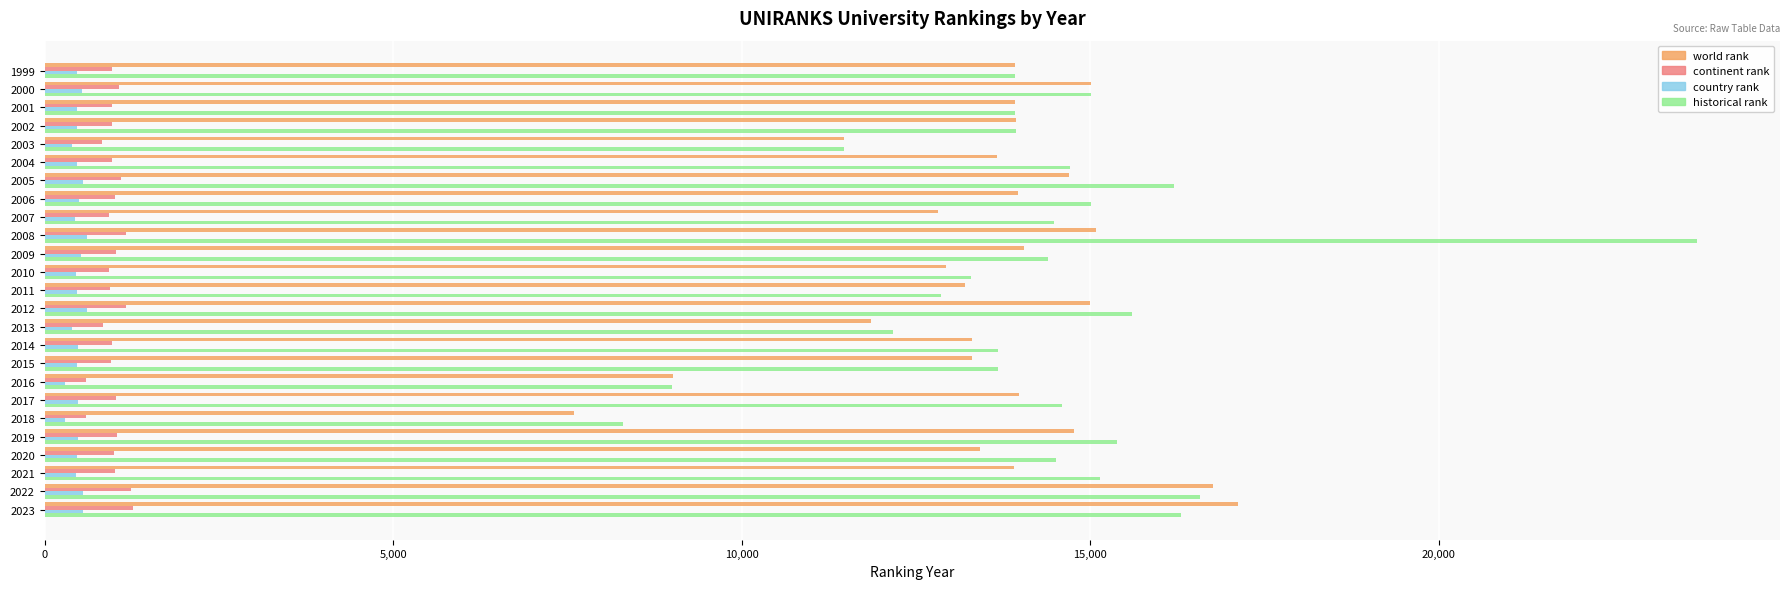

Is the value of historical rank at 2010 greater than the value of world rank at 1999?

No